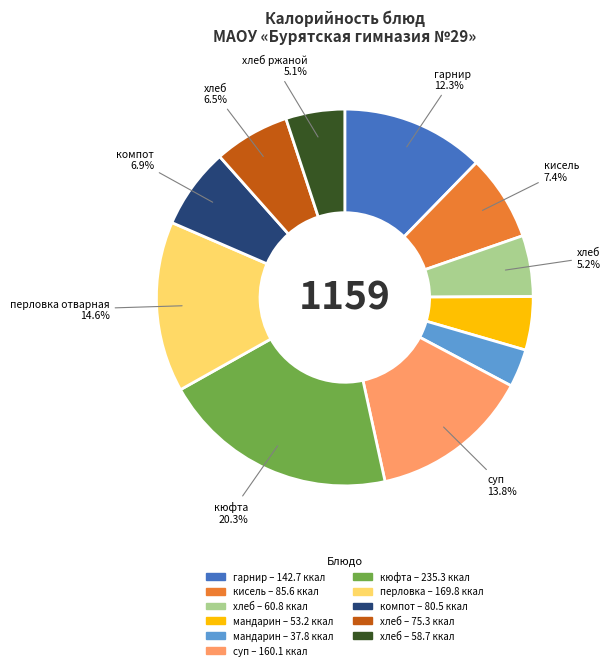

Count the number of slices in the pie.

11